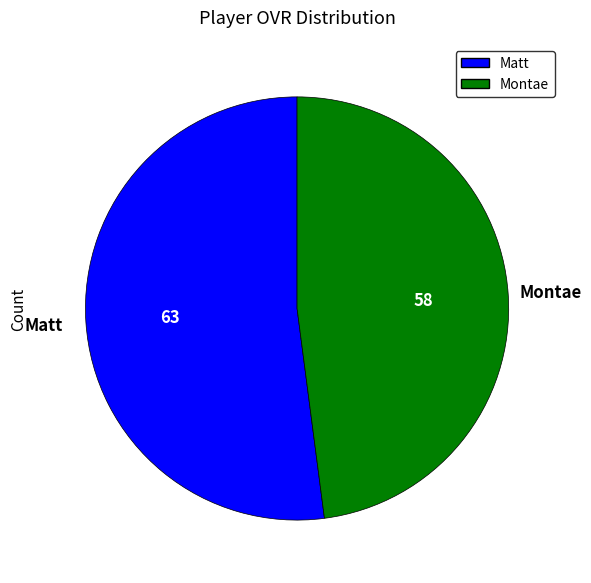

Between Matt and Montae, which is larger?

Matt